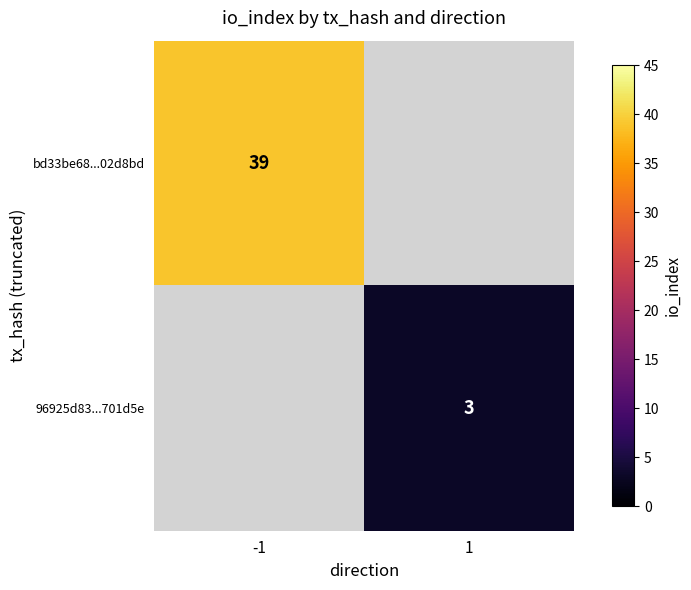

The value of bd33be68...02d8bd at -1 is 39. True or false?

True